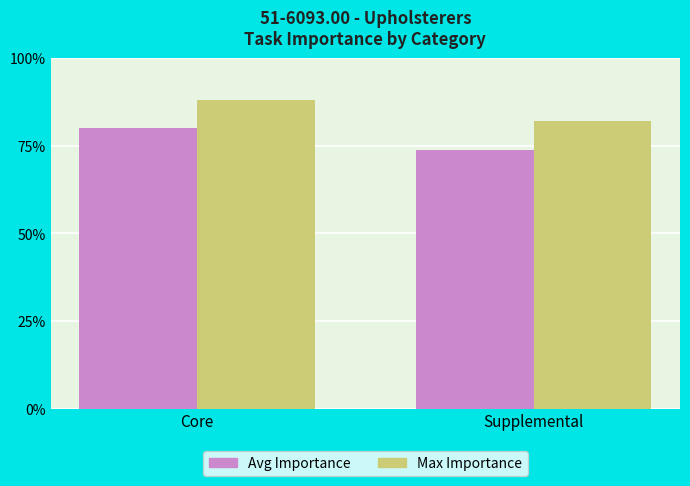

What is the difference between the Max Importance values at Supplemental and Core?

6.0